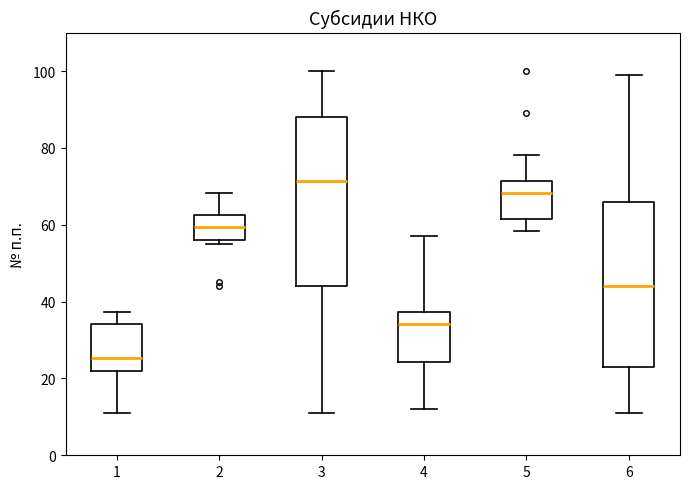

Which box has the highest median line?

3